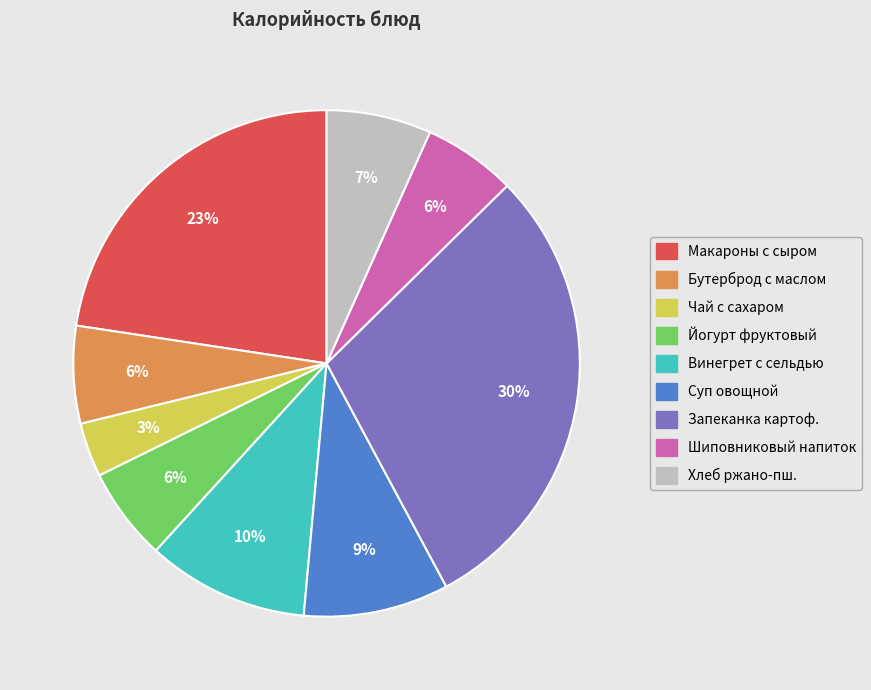

To the nearest percent, what is the average slice percentage?

11%